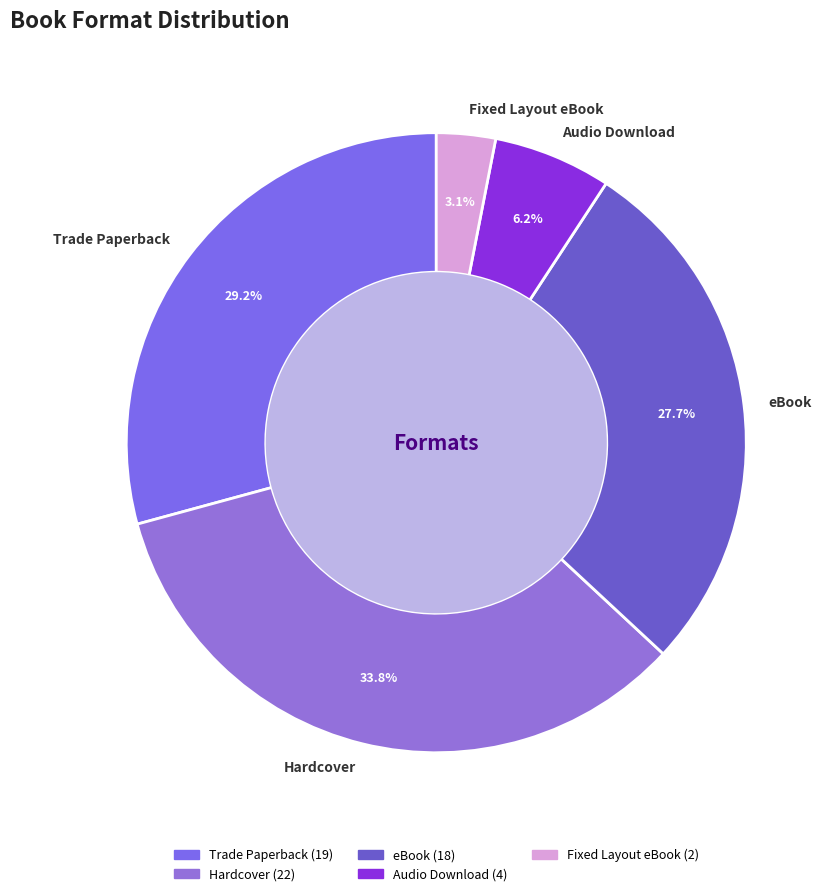

Between Hardcover and Audio Download, which is larger?

Hardcover